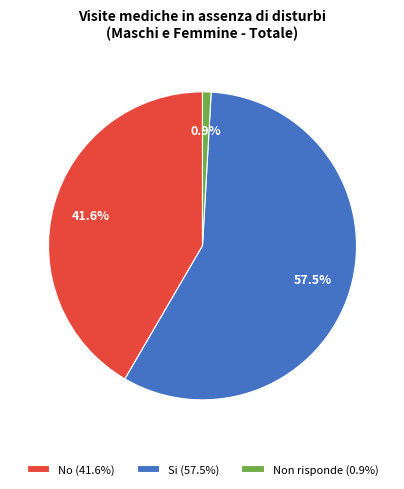

Which slice is the smallest?

Non risponde (0.9%)